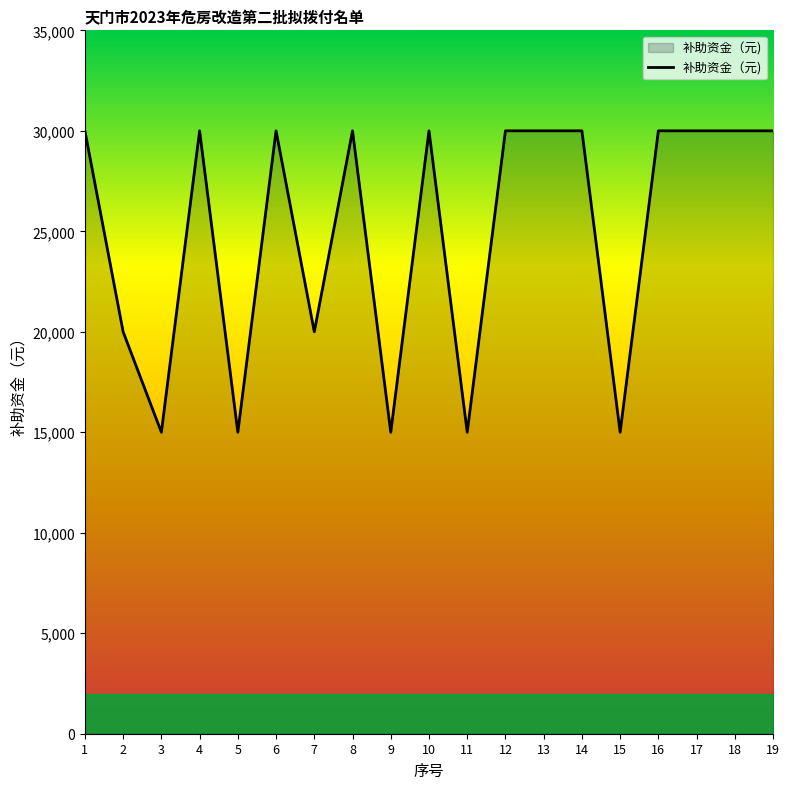

Reading left to right, transcribe all the data shown in this chart.

30000	20000	15000	30000	15000	30000	20000	30000	15000	30000	15000	30000	30000	30000	15000	30000	30000	30000	30000